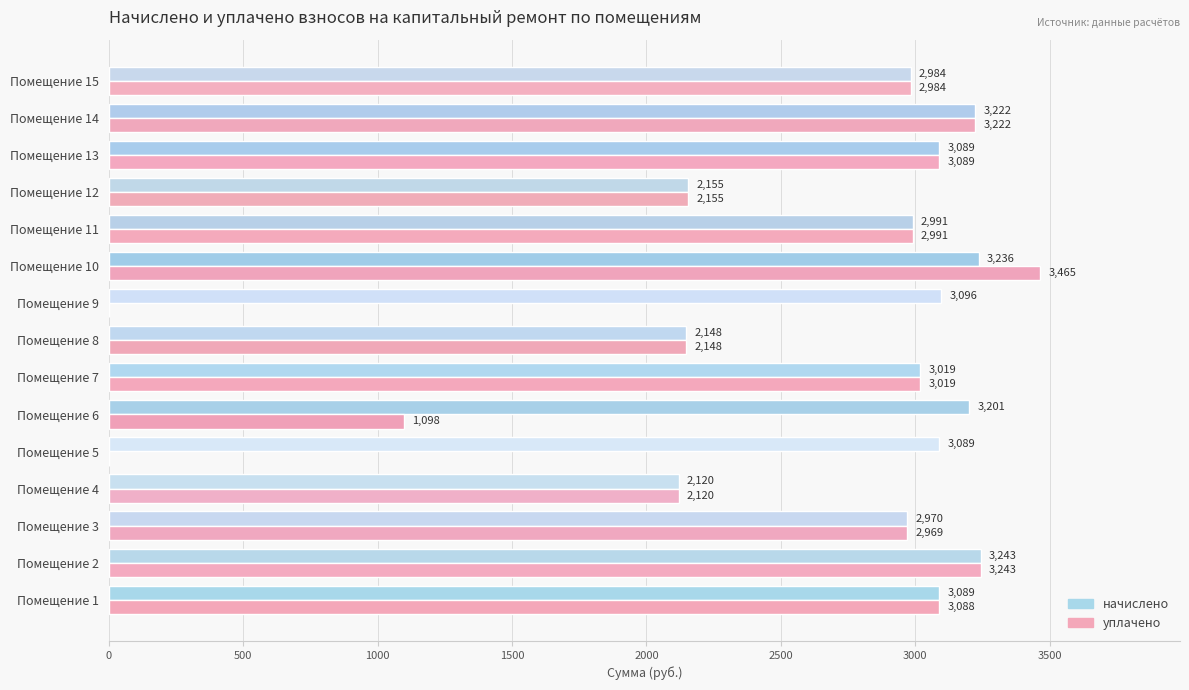

Which series changed the most between Помещение 5 and Помещение 10?

уплачено